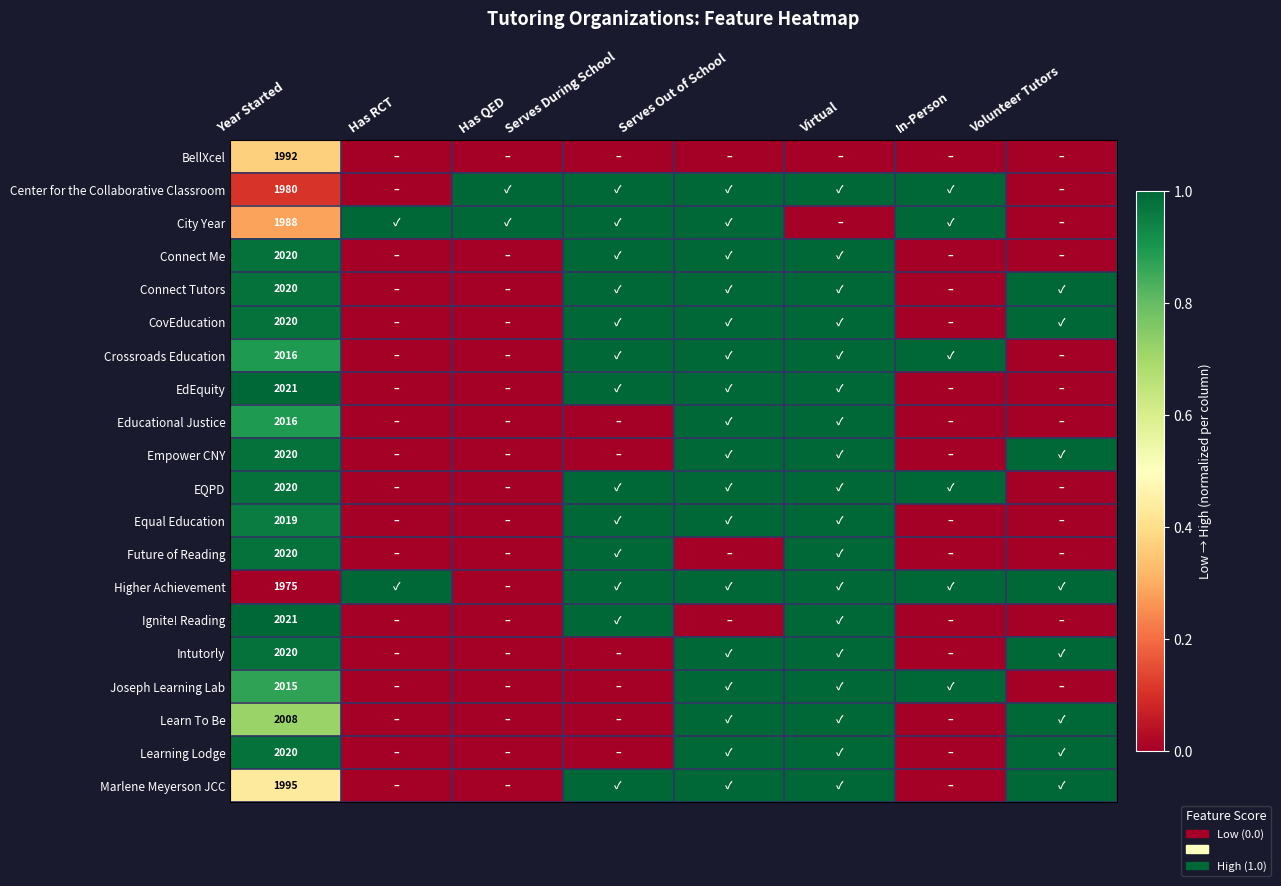

Which category has the highest value across all series?

Has QED